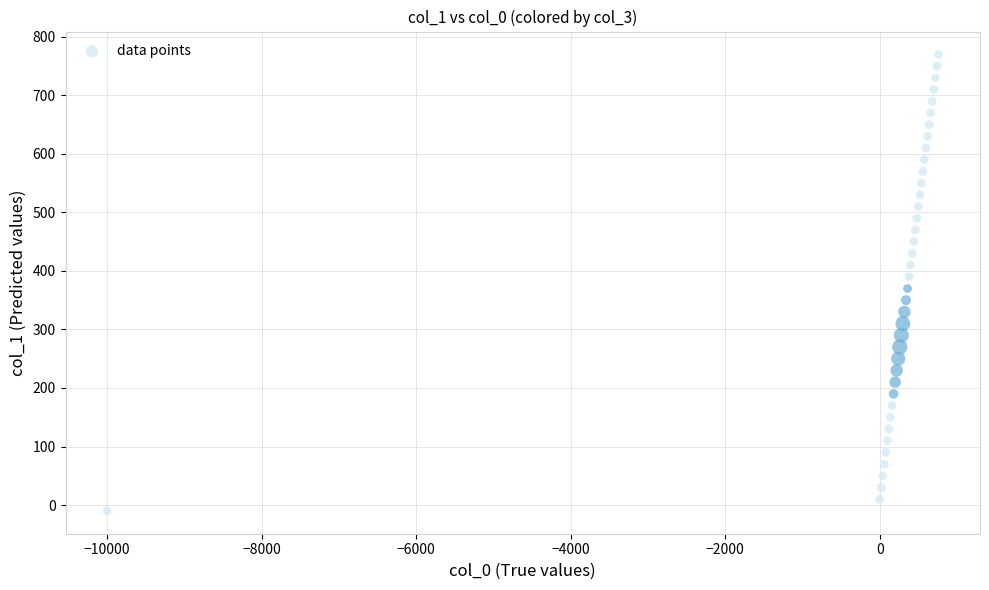

What is the range of Y values (max minus min)?

780